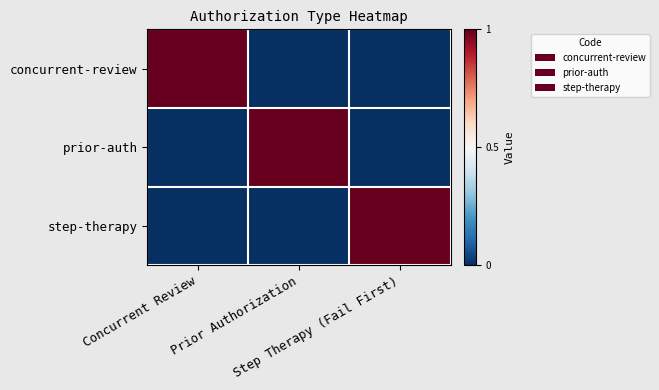

What is the spread (max minus min) of values at Prior Authorization?

1